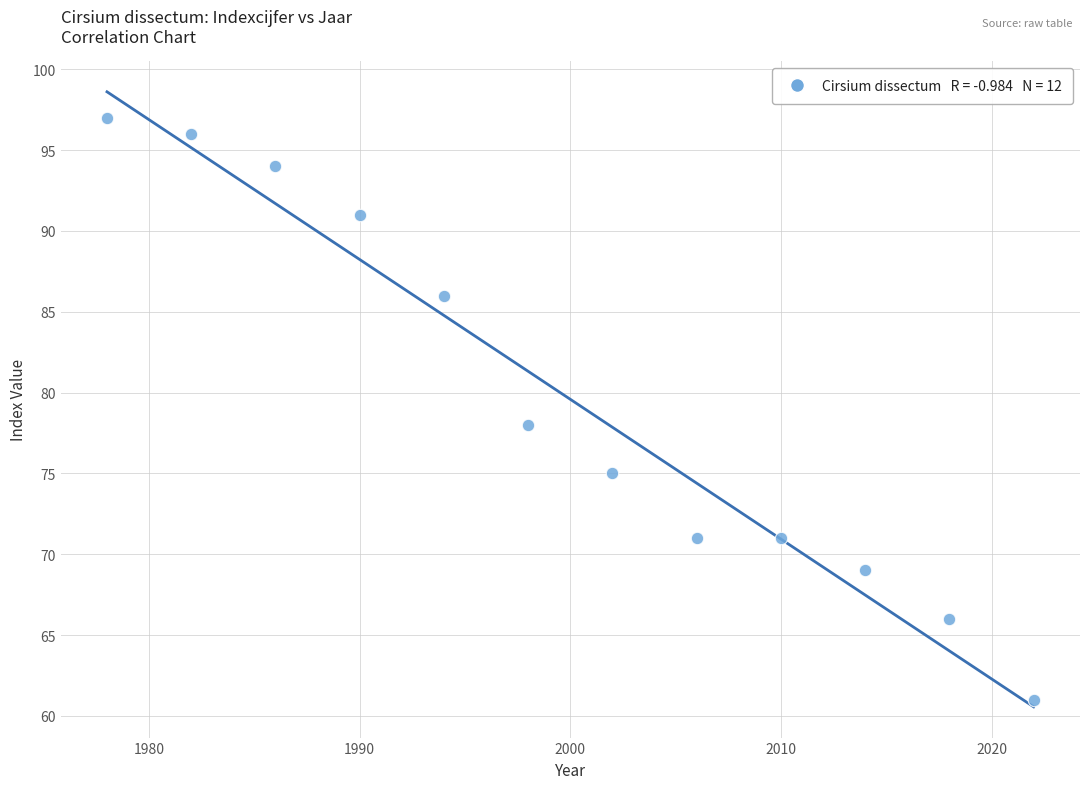

What Y value in the scatter plot is closest to 79?

78